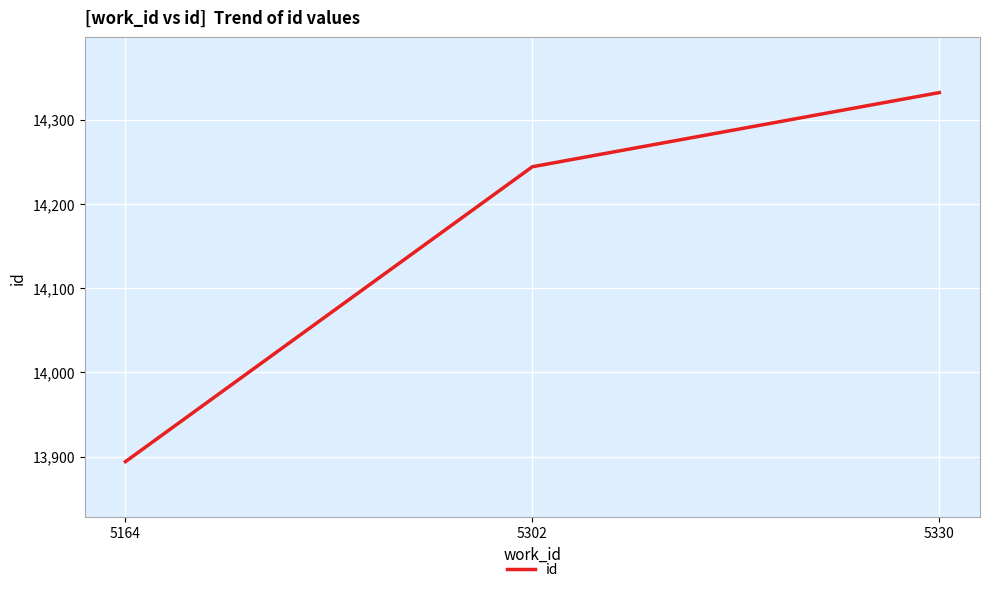

The value at 5330 is 3434. True or false?

False